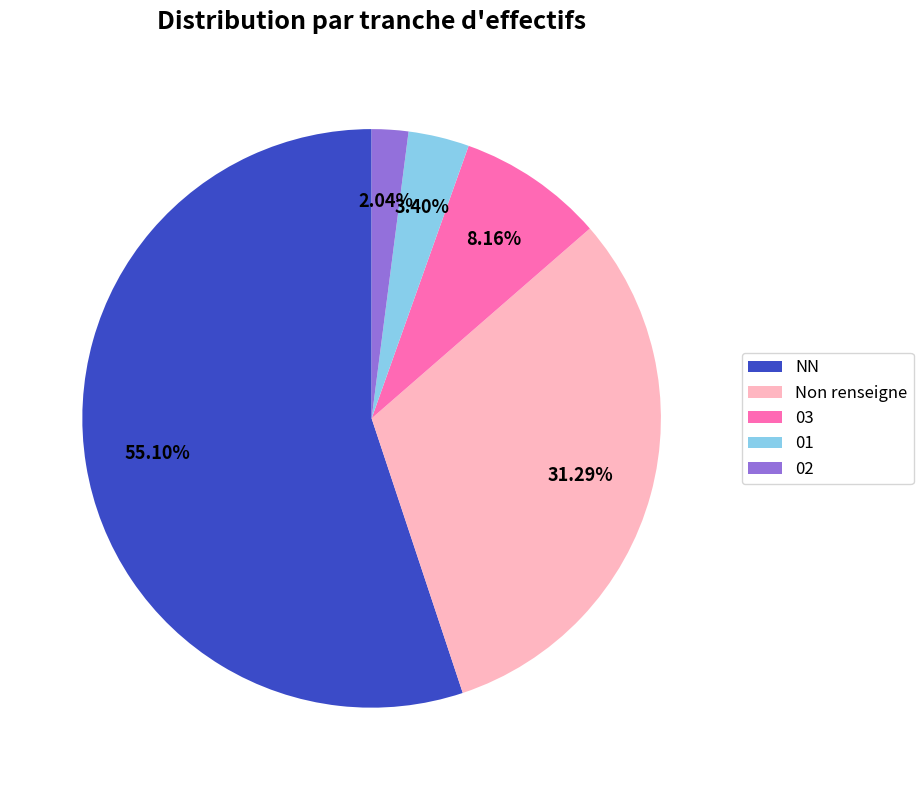

How many segments does this pie chart have?

5